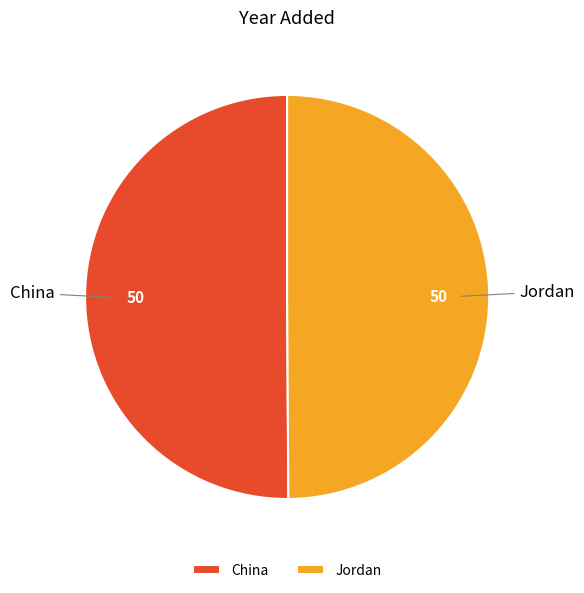

Is the sum of Jordan and China greater than half?

Yes